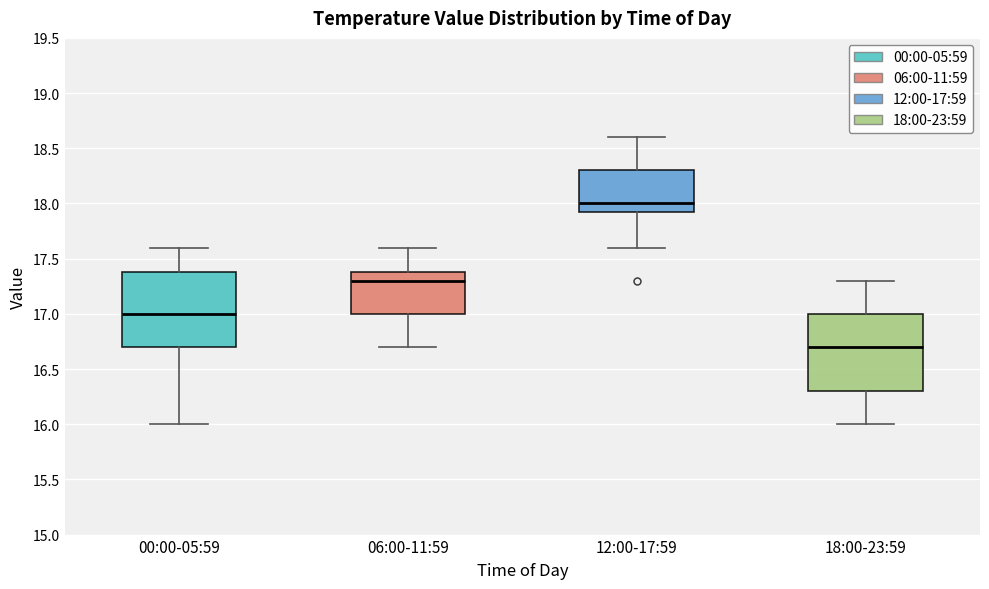

Which box's median line is the lowest?

18:00-23:59